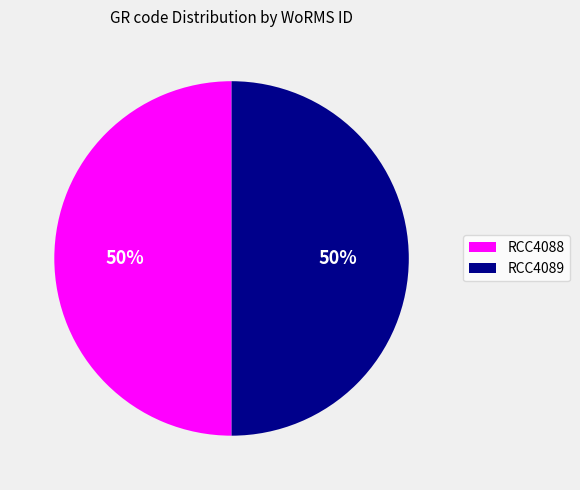

Combined, do RCC4089 and RCC4088 account for over 50%?

Yes